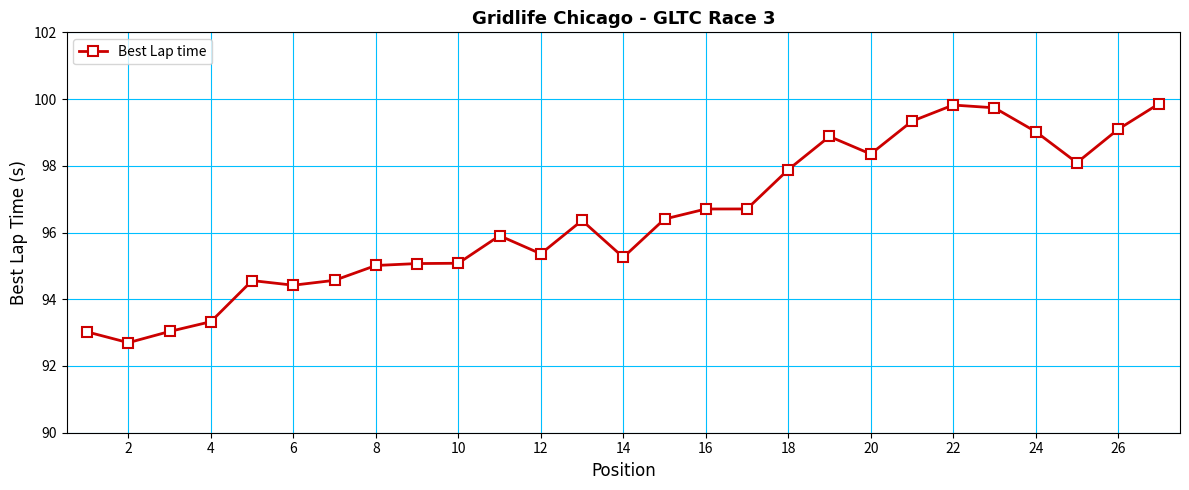

What is the value of the 12th point from the left?

95.4